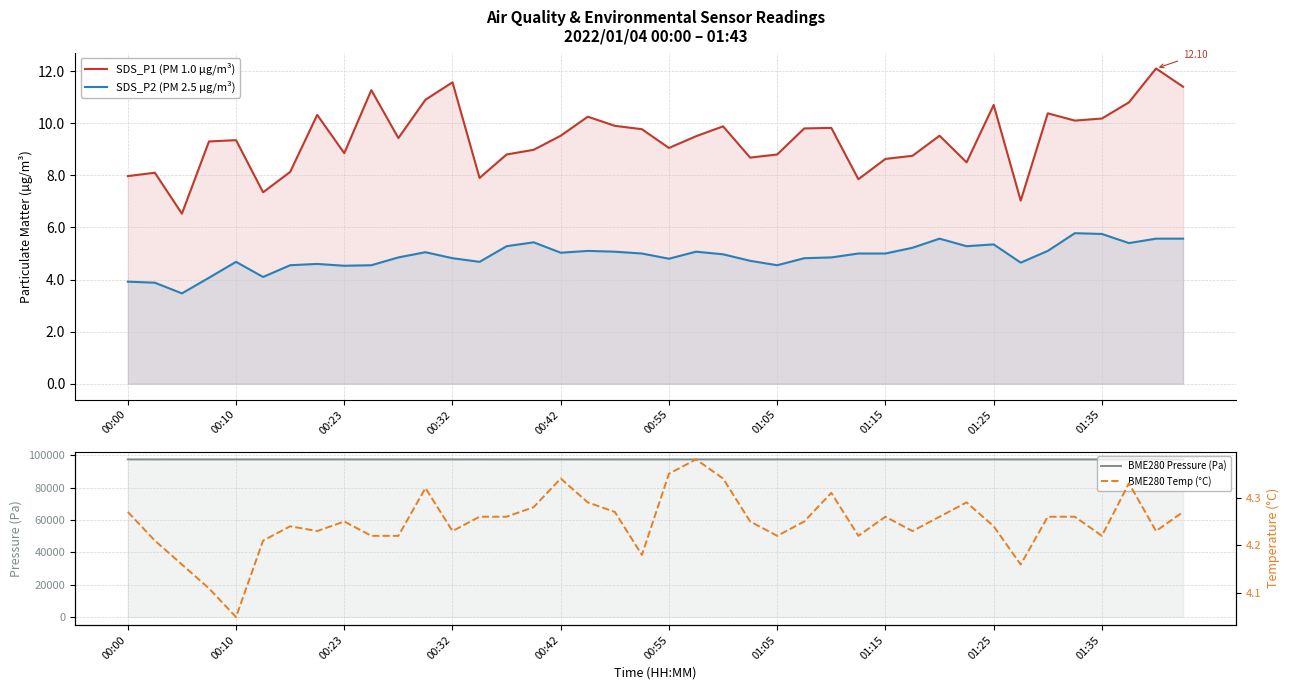

List the series in order of their peak value, lowest first.

BME280 Temp (°C), SDS_P2 (PM 2.5 µg/m³), SDS_P1 (PM 1.0 µg/m³), BME280 Pressure (Pa)